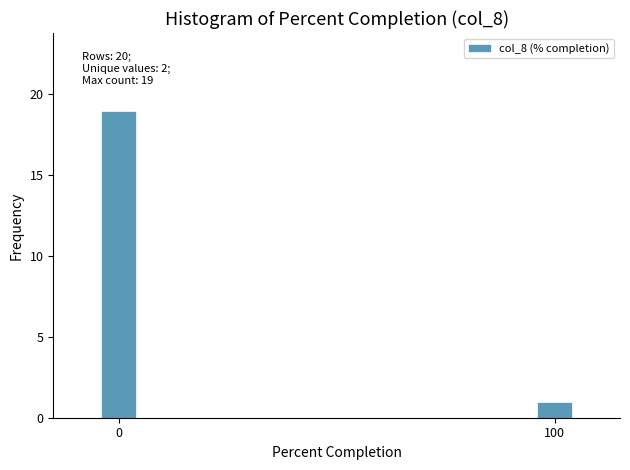

Reading left to right, list all the values displayed in this chart.

19	1